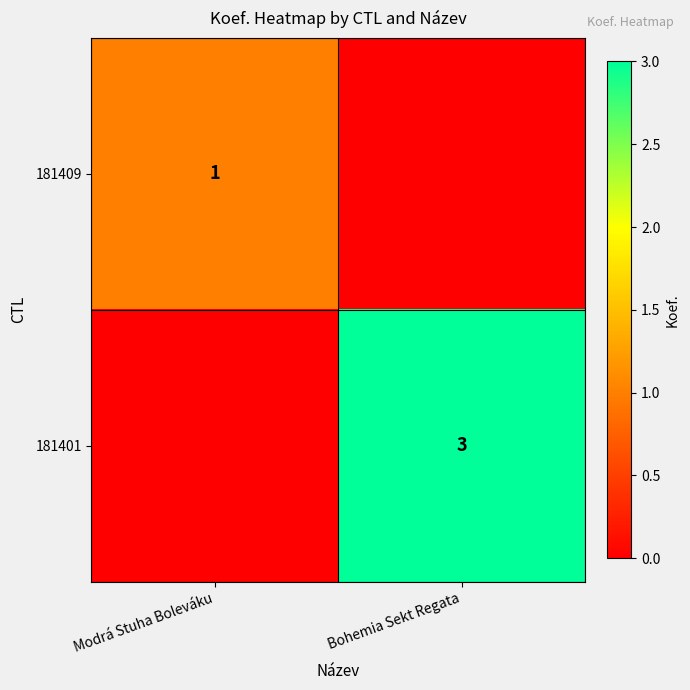

Count the number of data series in this chart.

2